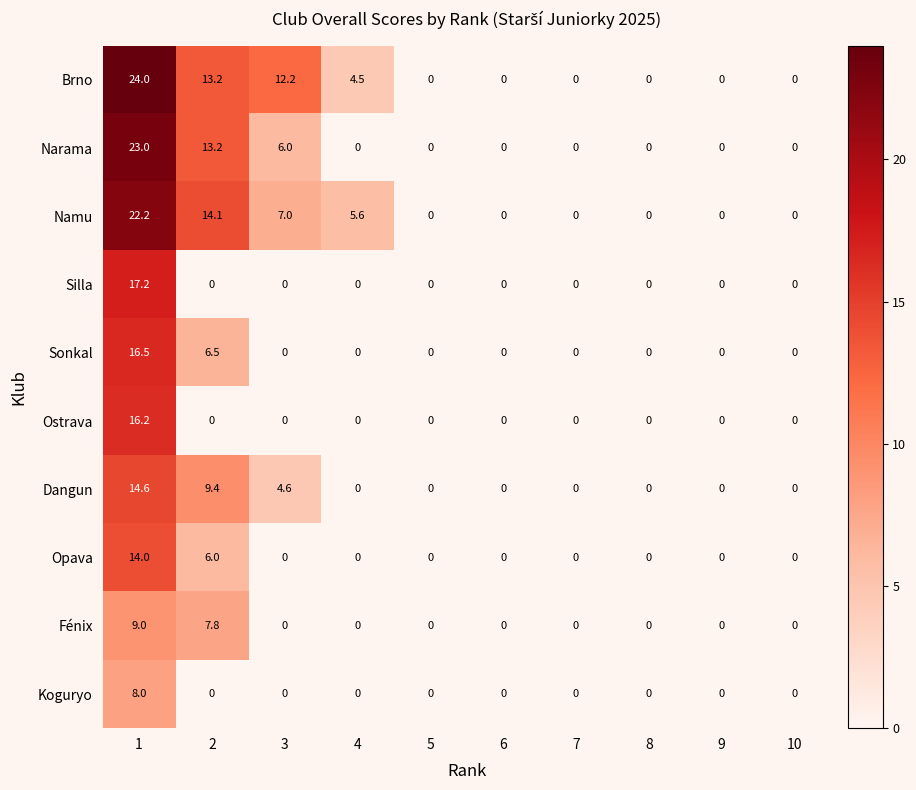

The Narama series shows 9.7 at 4. True or false?

False